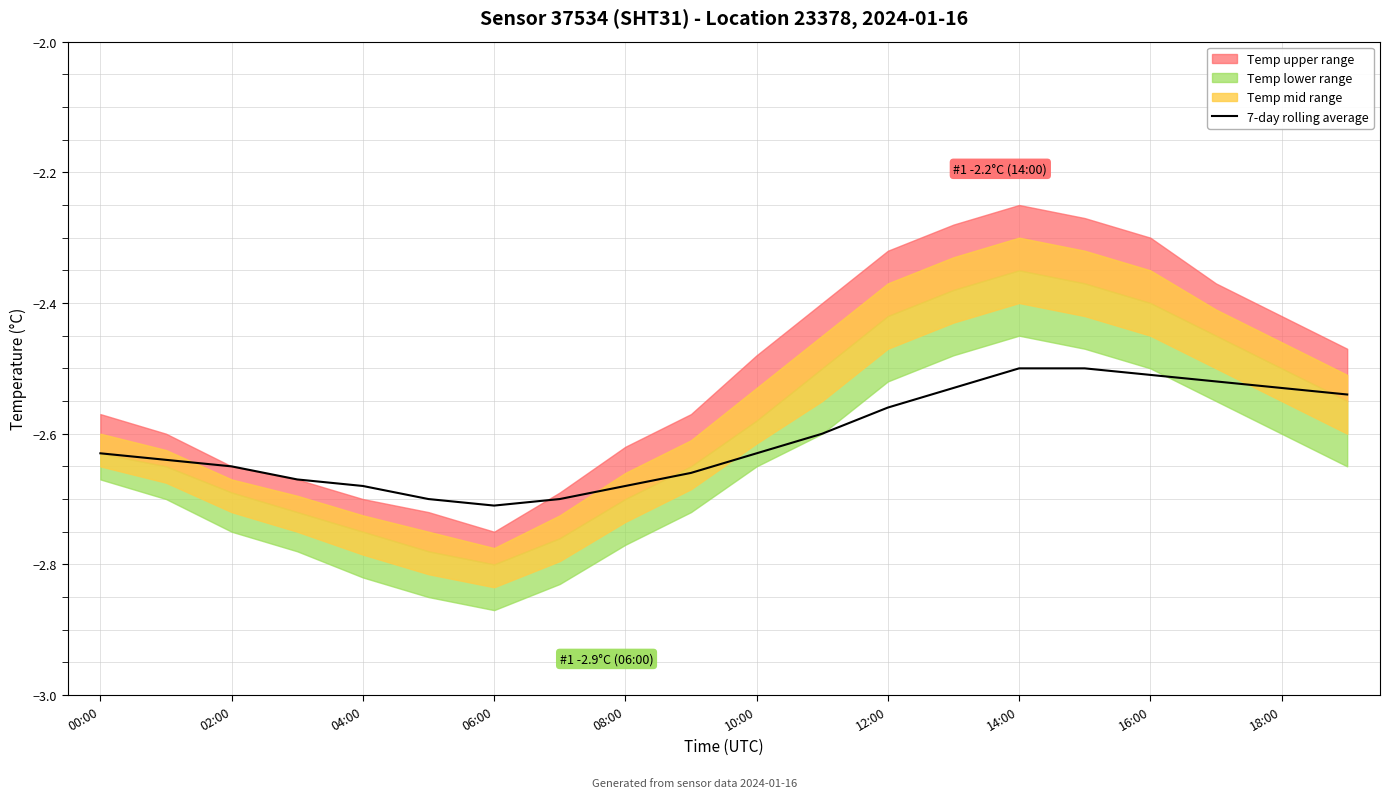

Which label corresponds to the largest value in the chart?

14:00